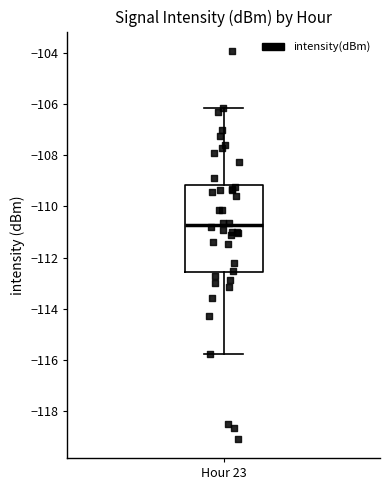

Transcribe this box plot: give where the median line is, the range the box spans, and where the two whiskers end, as read against the y-axis. The values are not printed on the chart, so give them approximately, as read against the axis.

median -110.8, box -112.6 to -109.2, whiskers -115.8 to -106.2